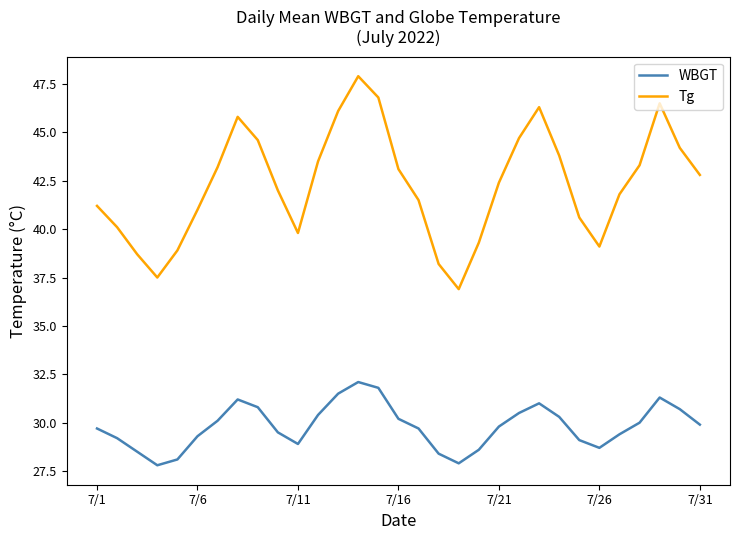

True or false: Tg and WBGT intersect in this chart.

False